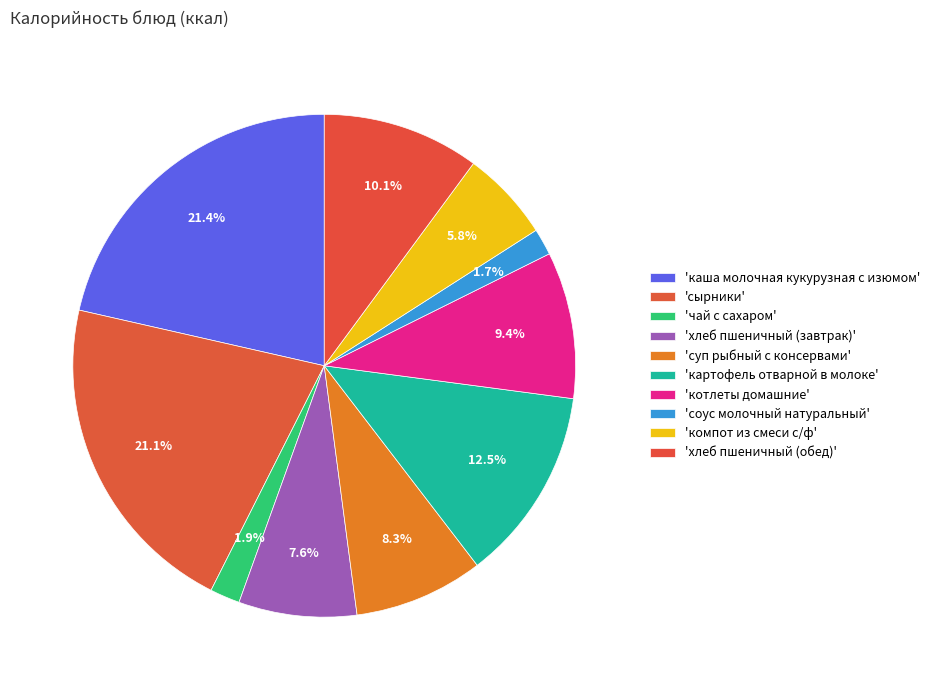

Which category has the smallest portion of the pie?

соус молочный натуральный